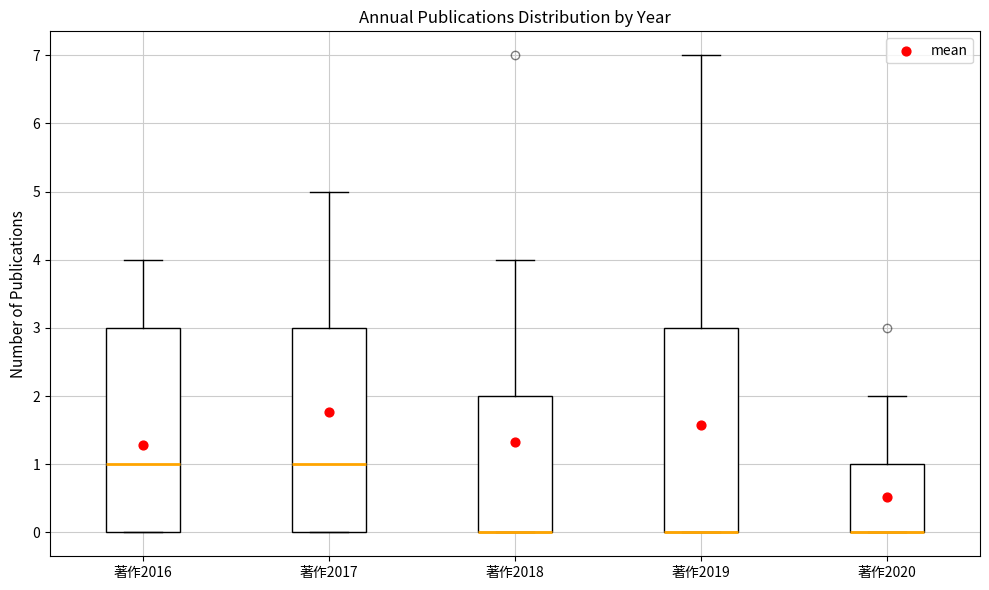

Reading left to right, read every box against the y-axis: the position of its median line, the range the box covers, and the ends of its whiskers. The values are not printed on the chart, so give them approximately, as read against the axis.

著作2016: median 1, box 0 to 3, whiskers 0 to 4
著作2017: median 1, box 0 to 3, whiskers 0 to 5
著作2018: median 0 (drawn on the box's lower edge), box 0 to 2, whiskers 0 to 4
著作2019: median 0 (drawn on the box's lower edge), box 0 to 3, whiskers 0 to 7
著作2020: median 0 (drawn on the box's lower edge), box 0 to 1, whiskers 0 to 2